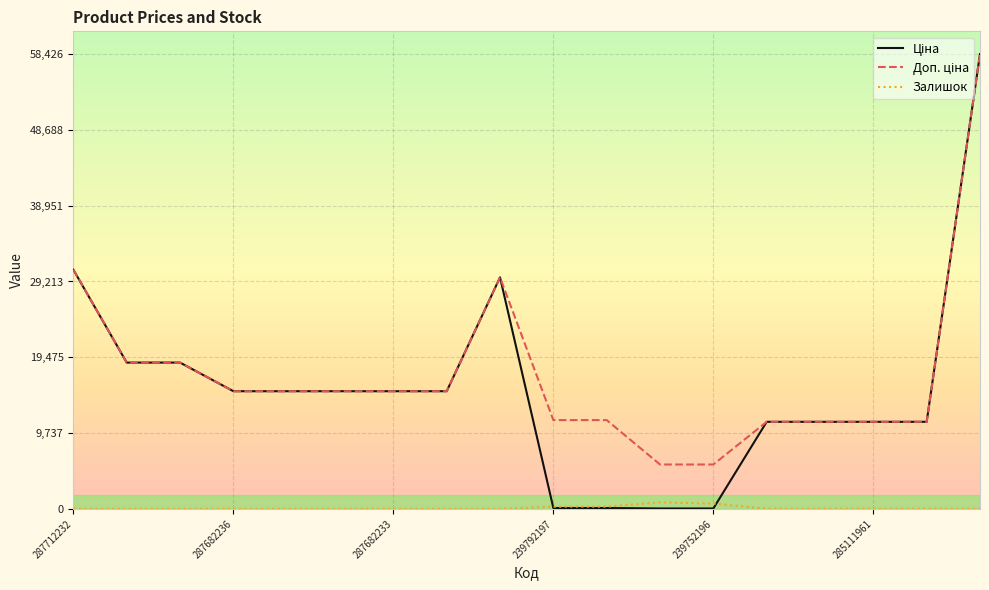

What is the greatest value displayed?

58426.5